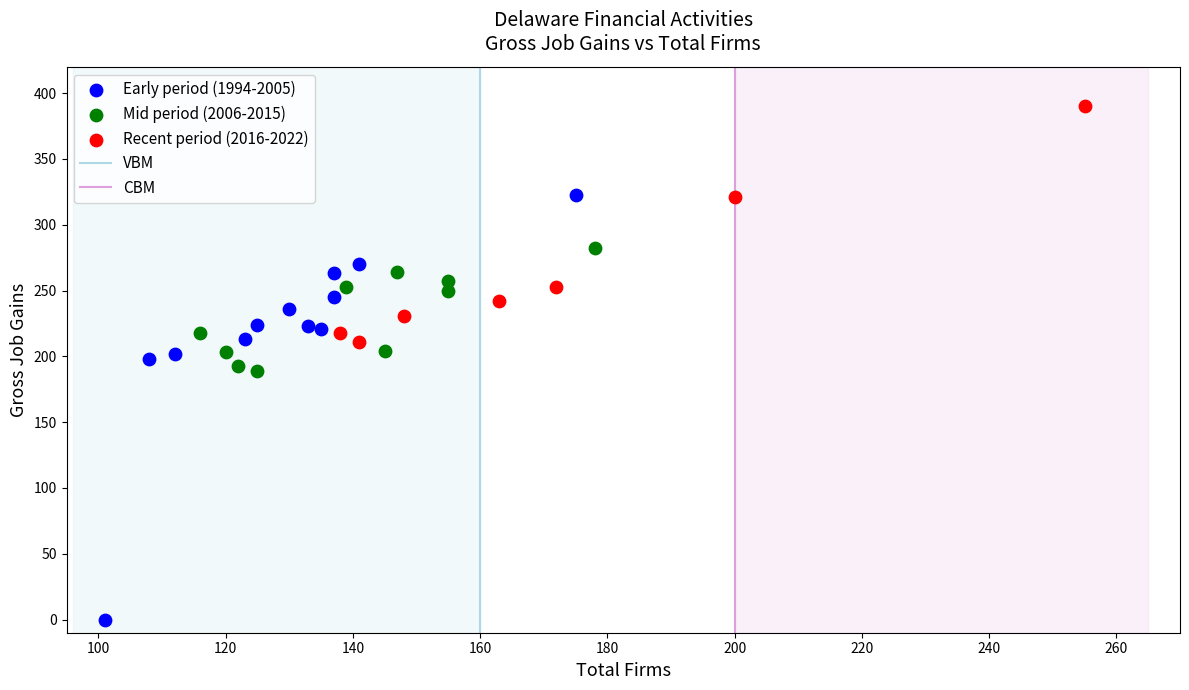

Which series reaches the maximum Y coordinate?

Recent period (2016-2022)